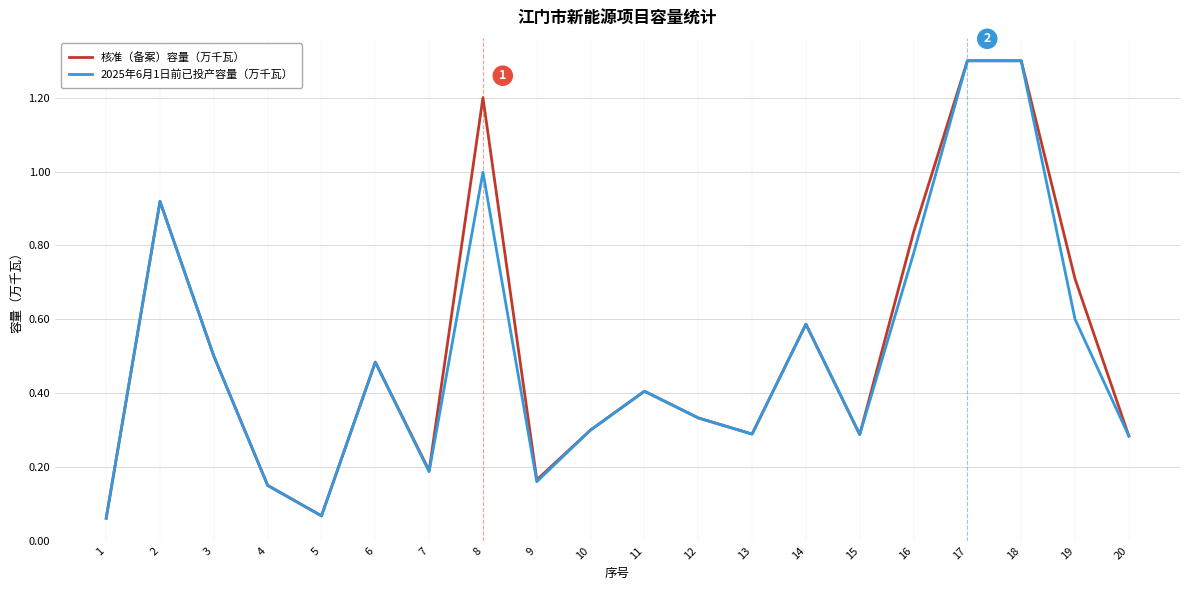

True or false: 2025年6月1日前已投产容量（万千瓦） has a value of 0.3 at 13.

True